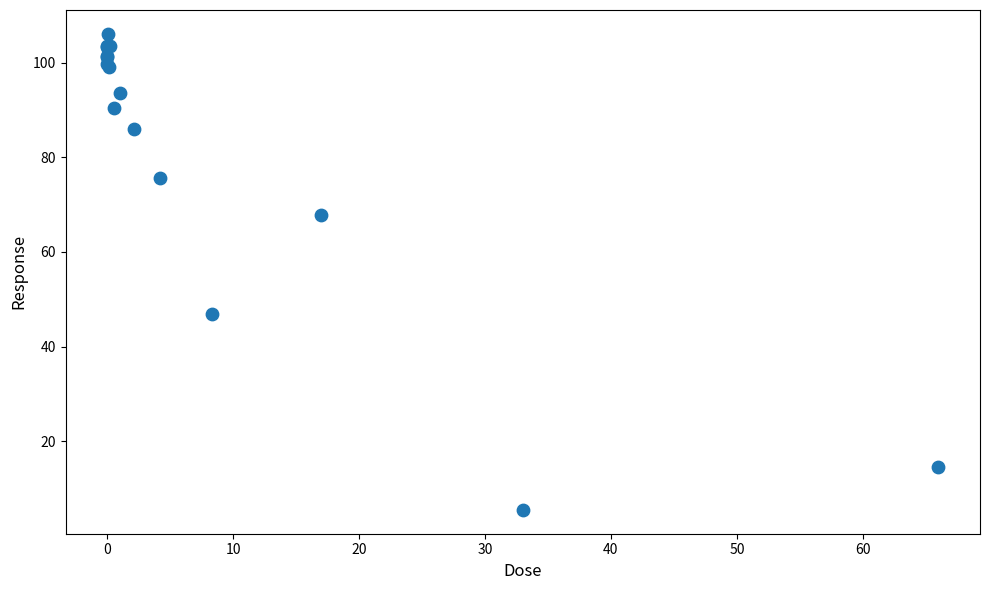

What Y value in the scatter plot is closest to 55?

46.9